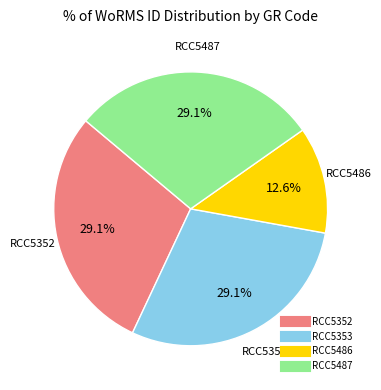

Is there any slice that represents more than half of the pie?

No